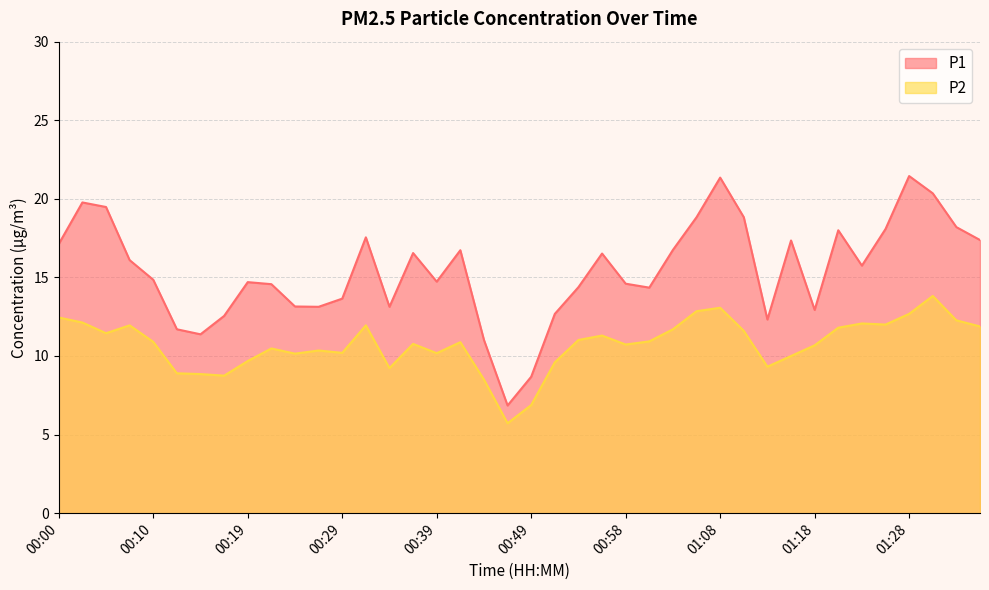

What is the value of the P2 point at the 20th from the left?

5.7